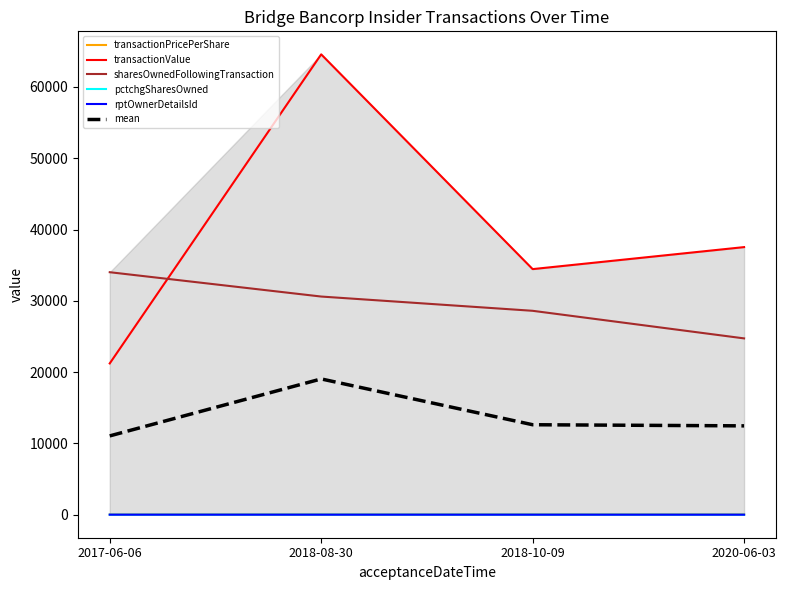

What is the label of the 1st point from the right?

2020-06-03